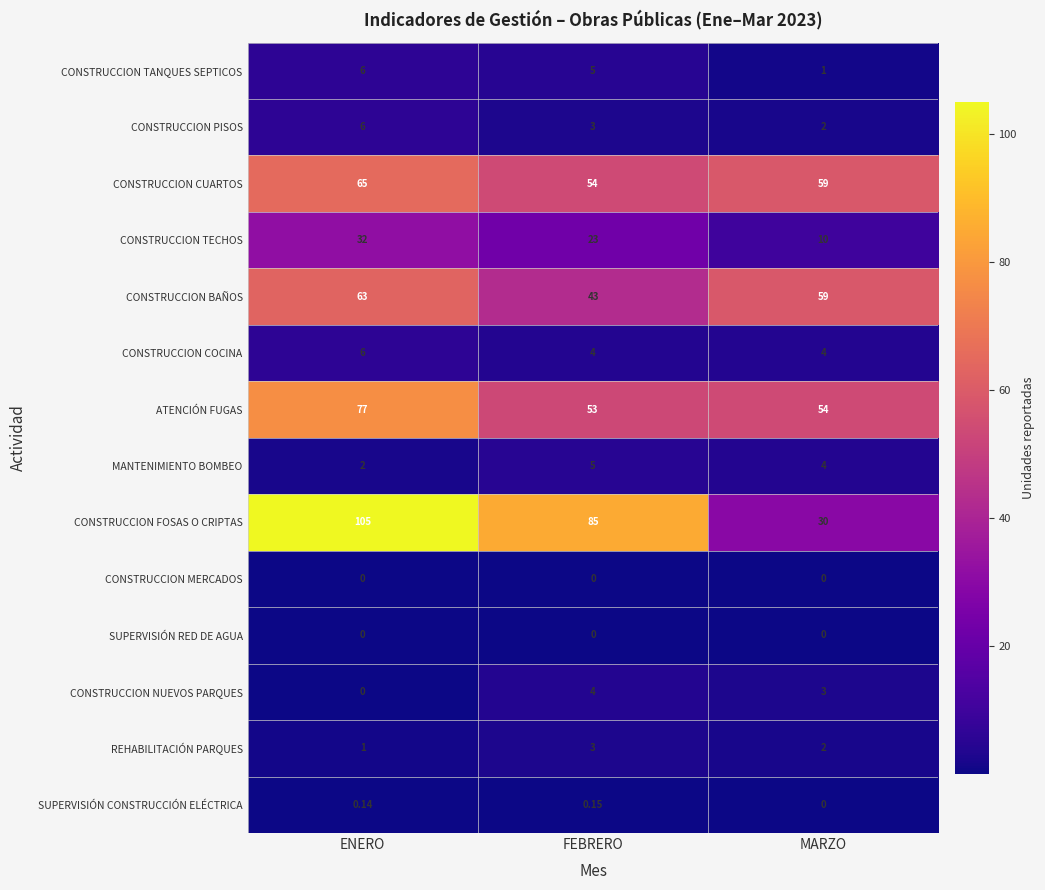

List the labels in order of CONSTRUCCION BAÑOS value, smallest first.

FEBRERO, MARZO, ENERO